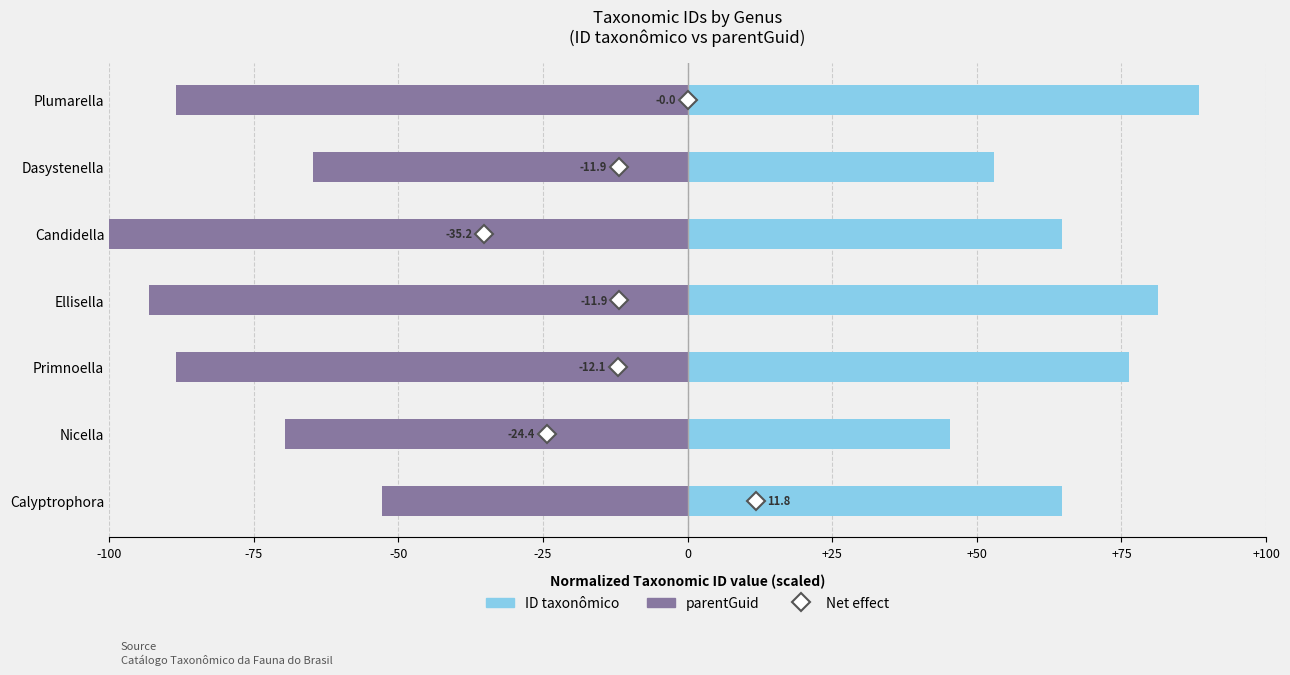

Is the value of ID taxonômico at Candidella greater than the value of parentGuid at Primnoella?

Yes